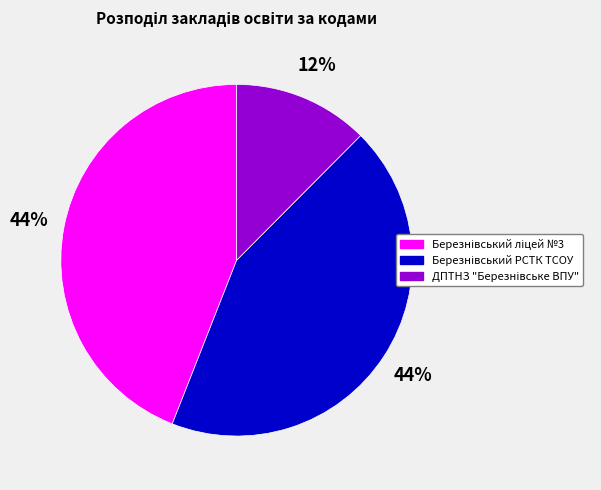

To the nearest percent, what is the difference between the largest and smallest slice percentages?

32%